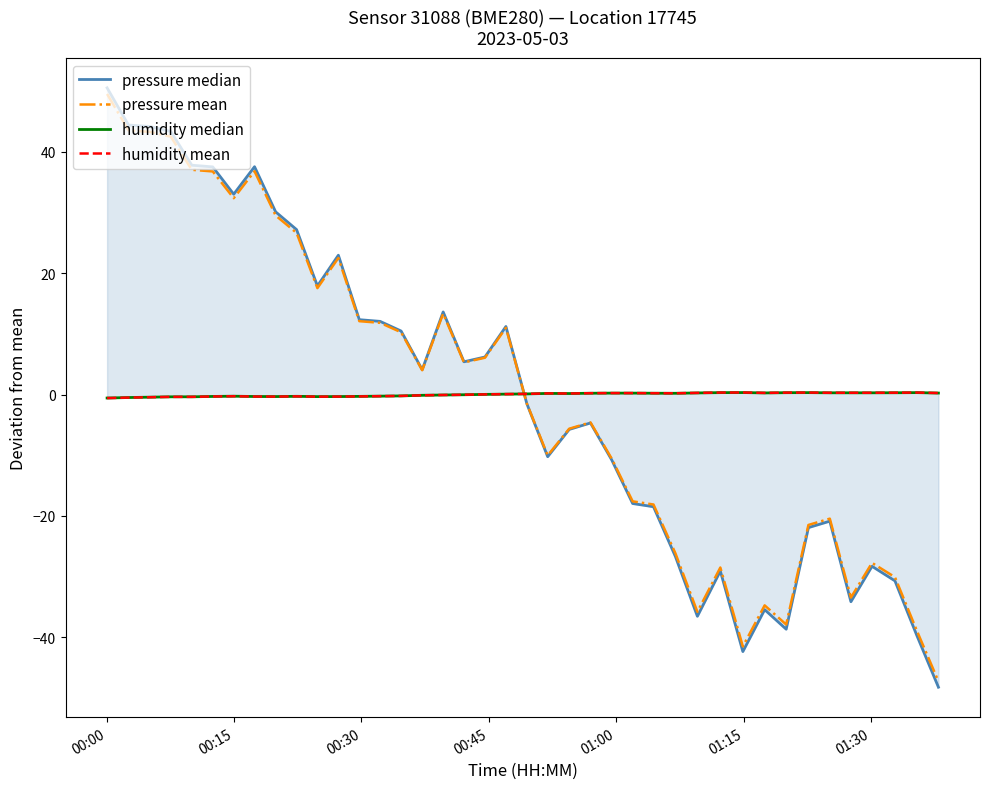

True or false: humidity median has more than 0 interior local peaks.

True